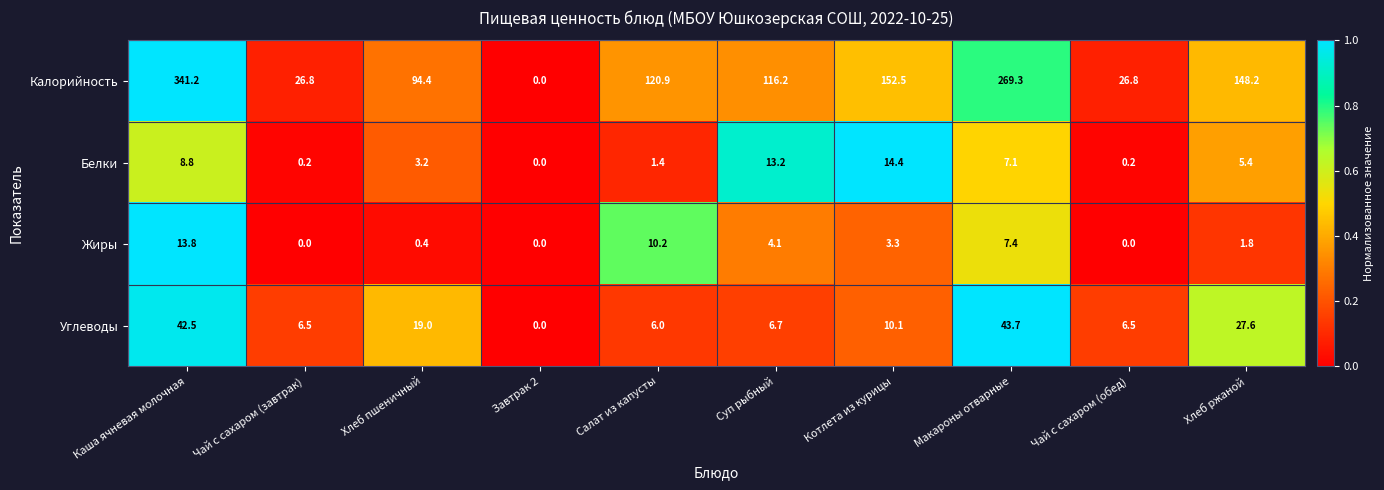

What is the sum of all Калорийность values?

1296.3